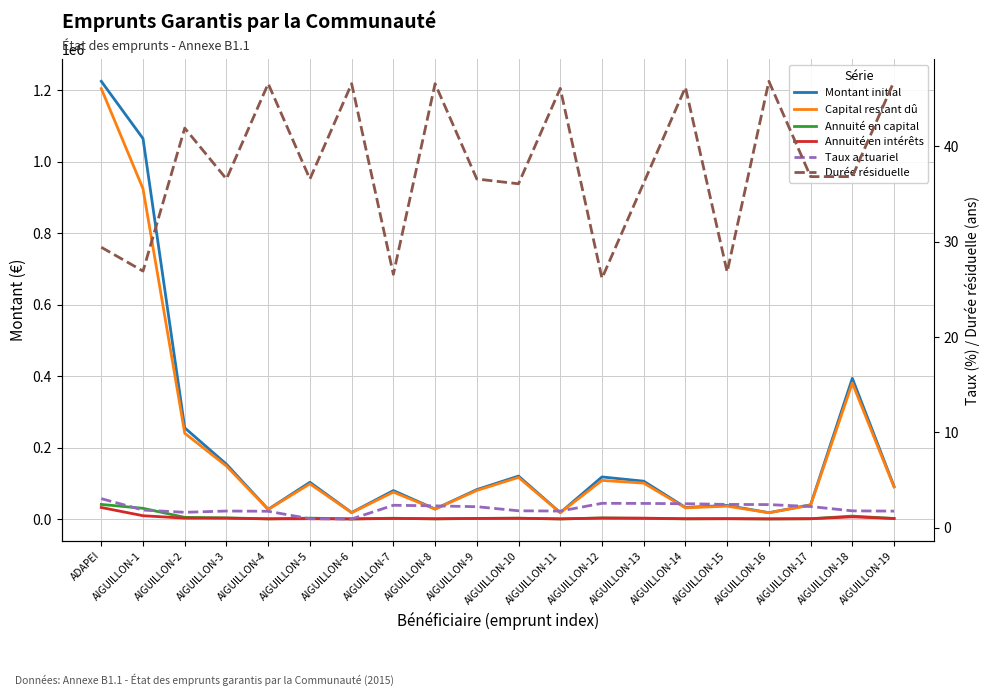

Between AIGUILLON-4 and AIGUILLON-13, which is larger?

AIGUILLON-13